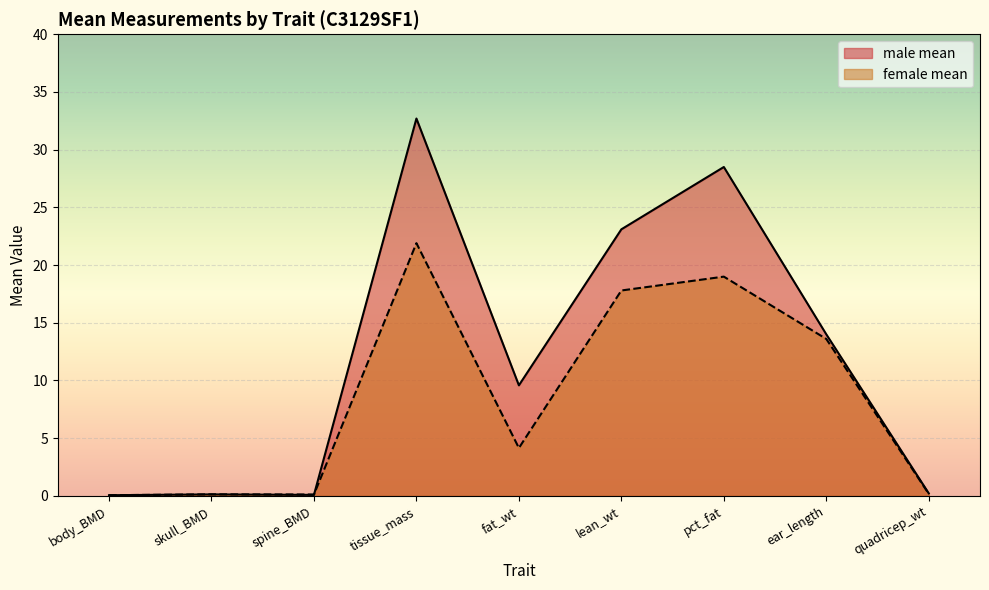

True or false: male mean and female mean intersect in this chart.

True